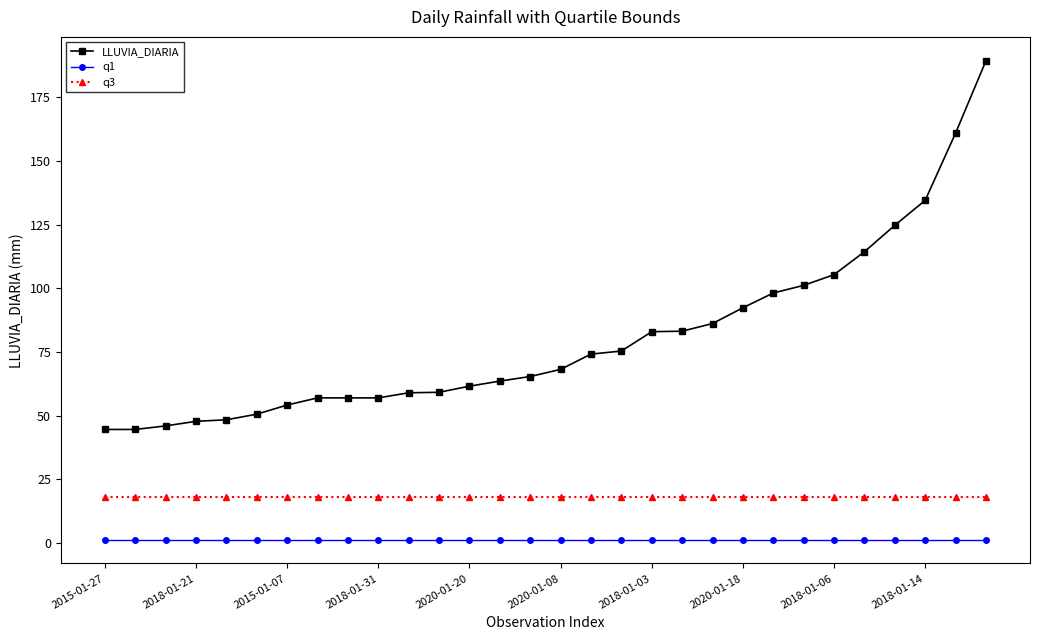

Is this an area chart (filled region under the line)?

No